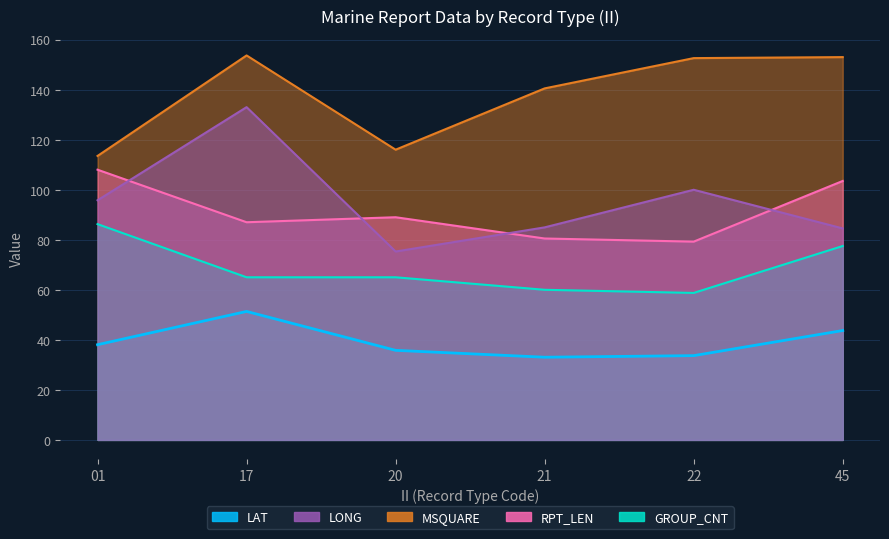

Does the chart display data point markers on the line(s)?

No